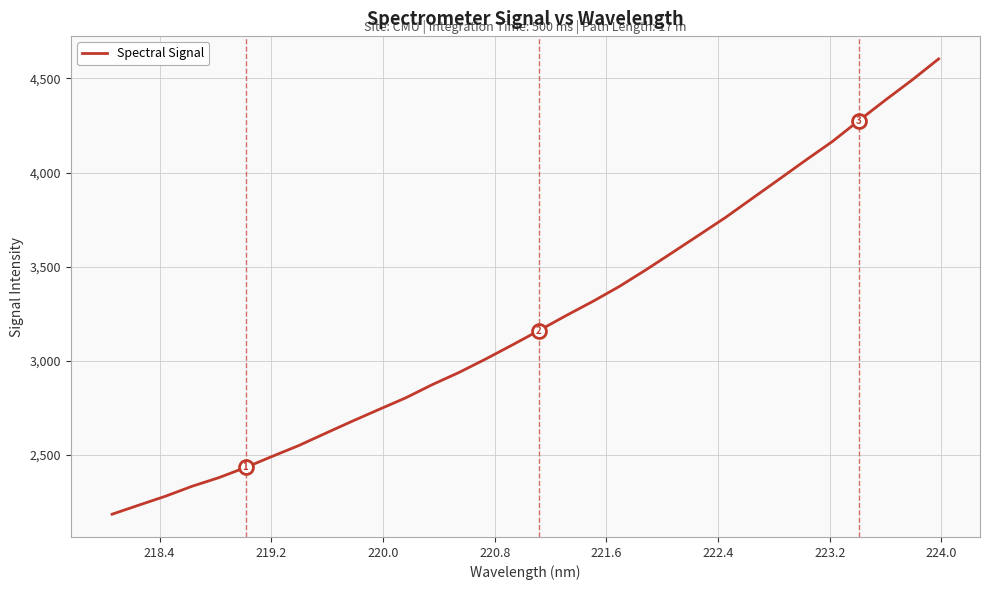

What is the difference between the maximum and minimum values?

2420.6